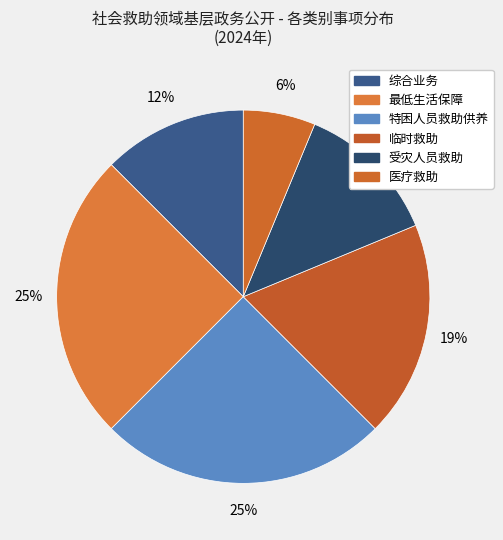

How many slices are in this pie chart?

6